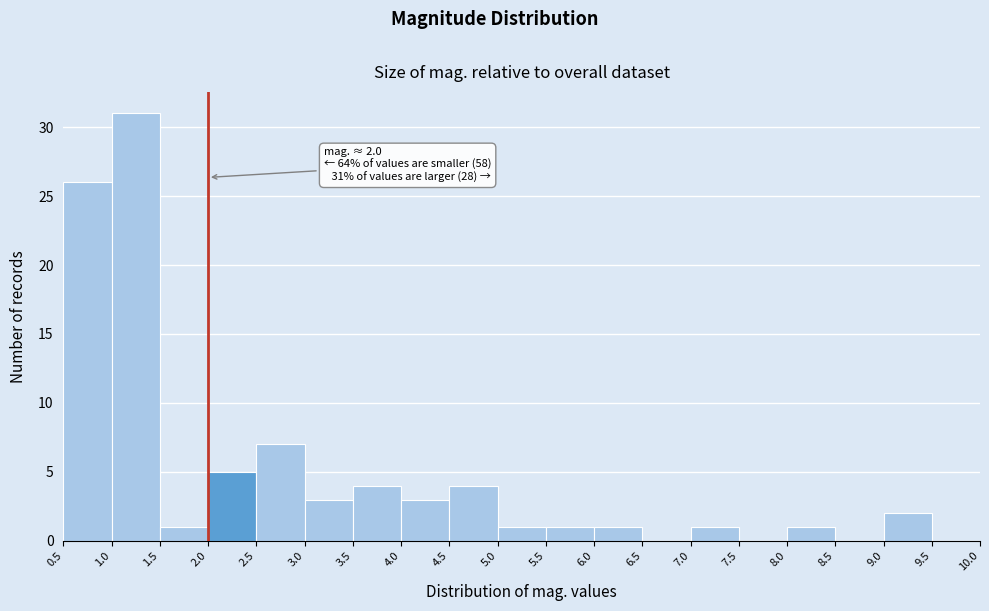

Over which range of the x-axis is the bar tallest?

1.0 to 1.5